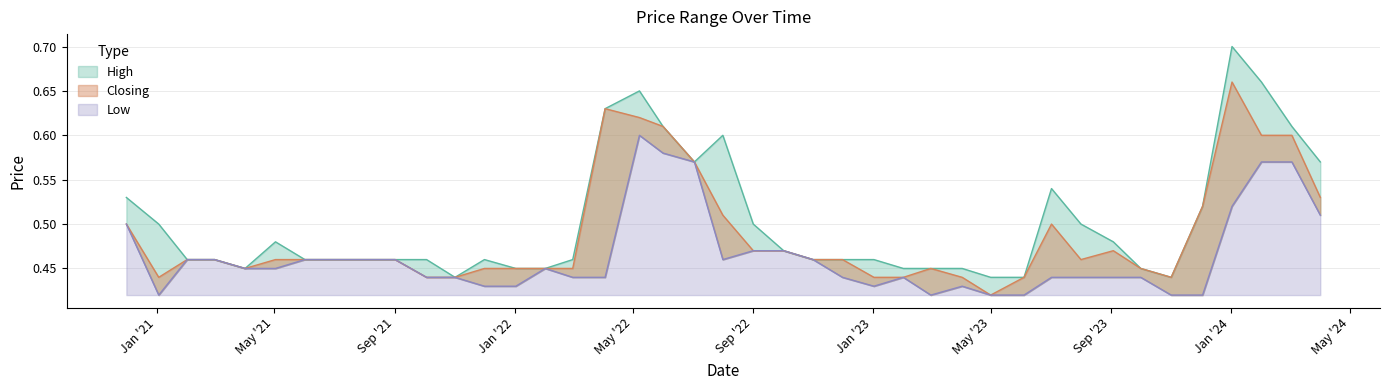

At 2021-06-01, list the series in order from largest to smallest.

High, Closing, Low